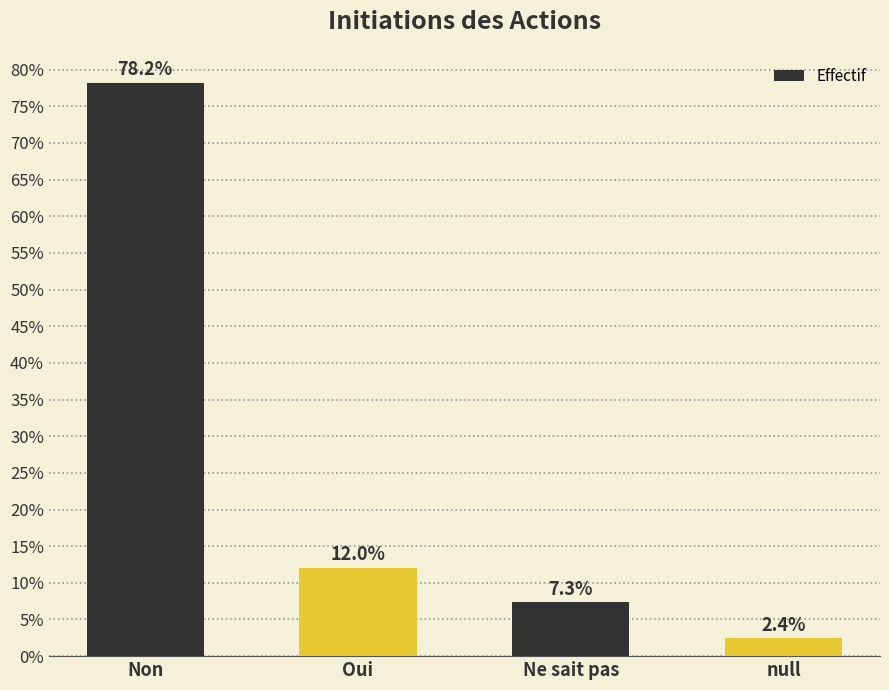

How many bars are there in total?

4